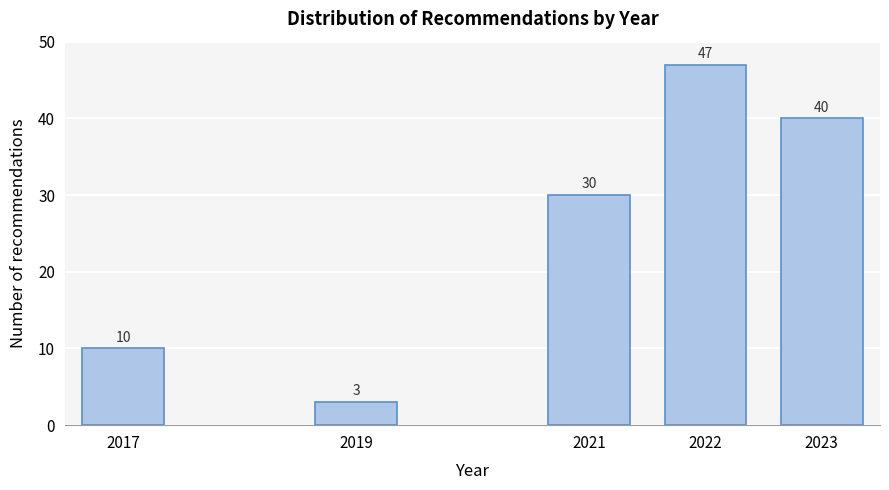

Reading left to right, what are all the values shown in this chart?

2017=10	2019=3	2021=30	2022=47	2023=40